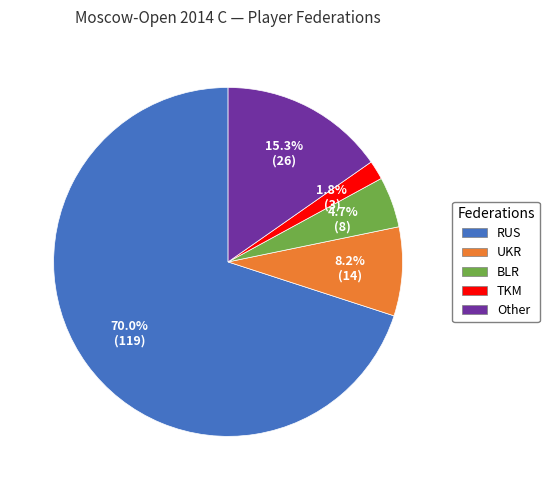

What percentage is the TKM slice, to the nearest percent?

2%